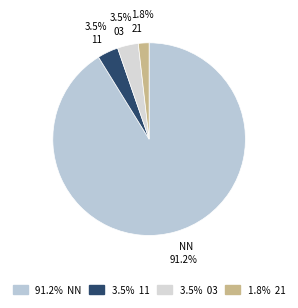

How many segments does this pie chart have?

4